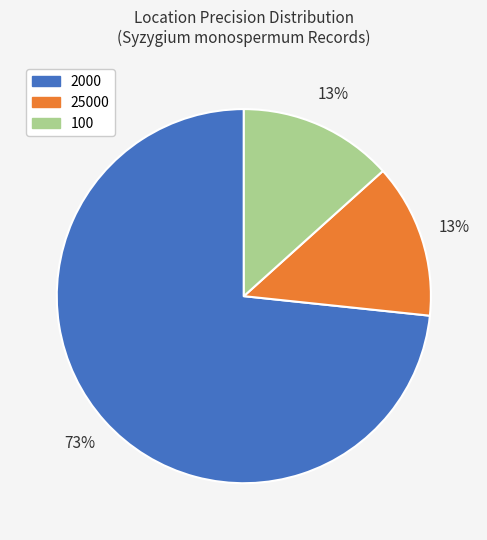

To the nearest percent, what portion does 25000 represent?

13%